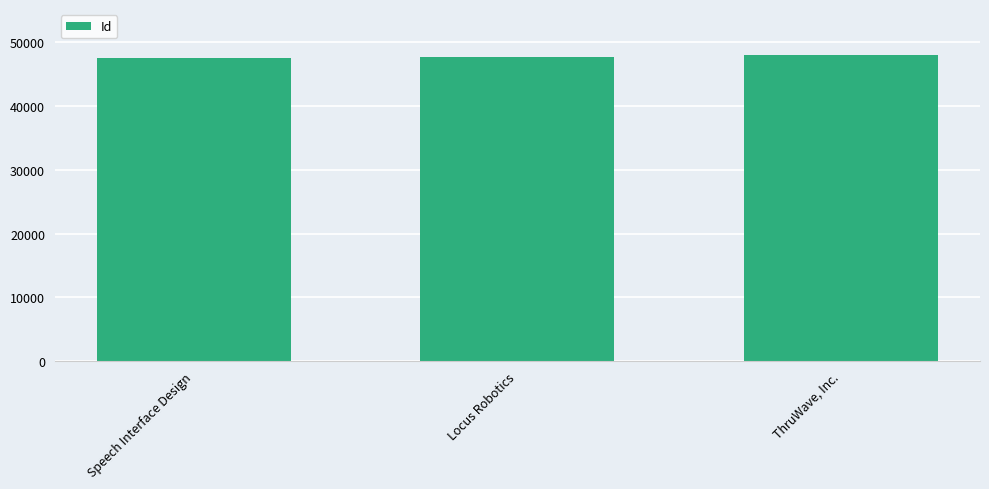

How many bars are there in total?

3